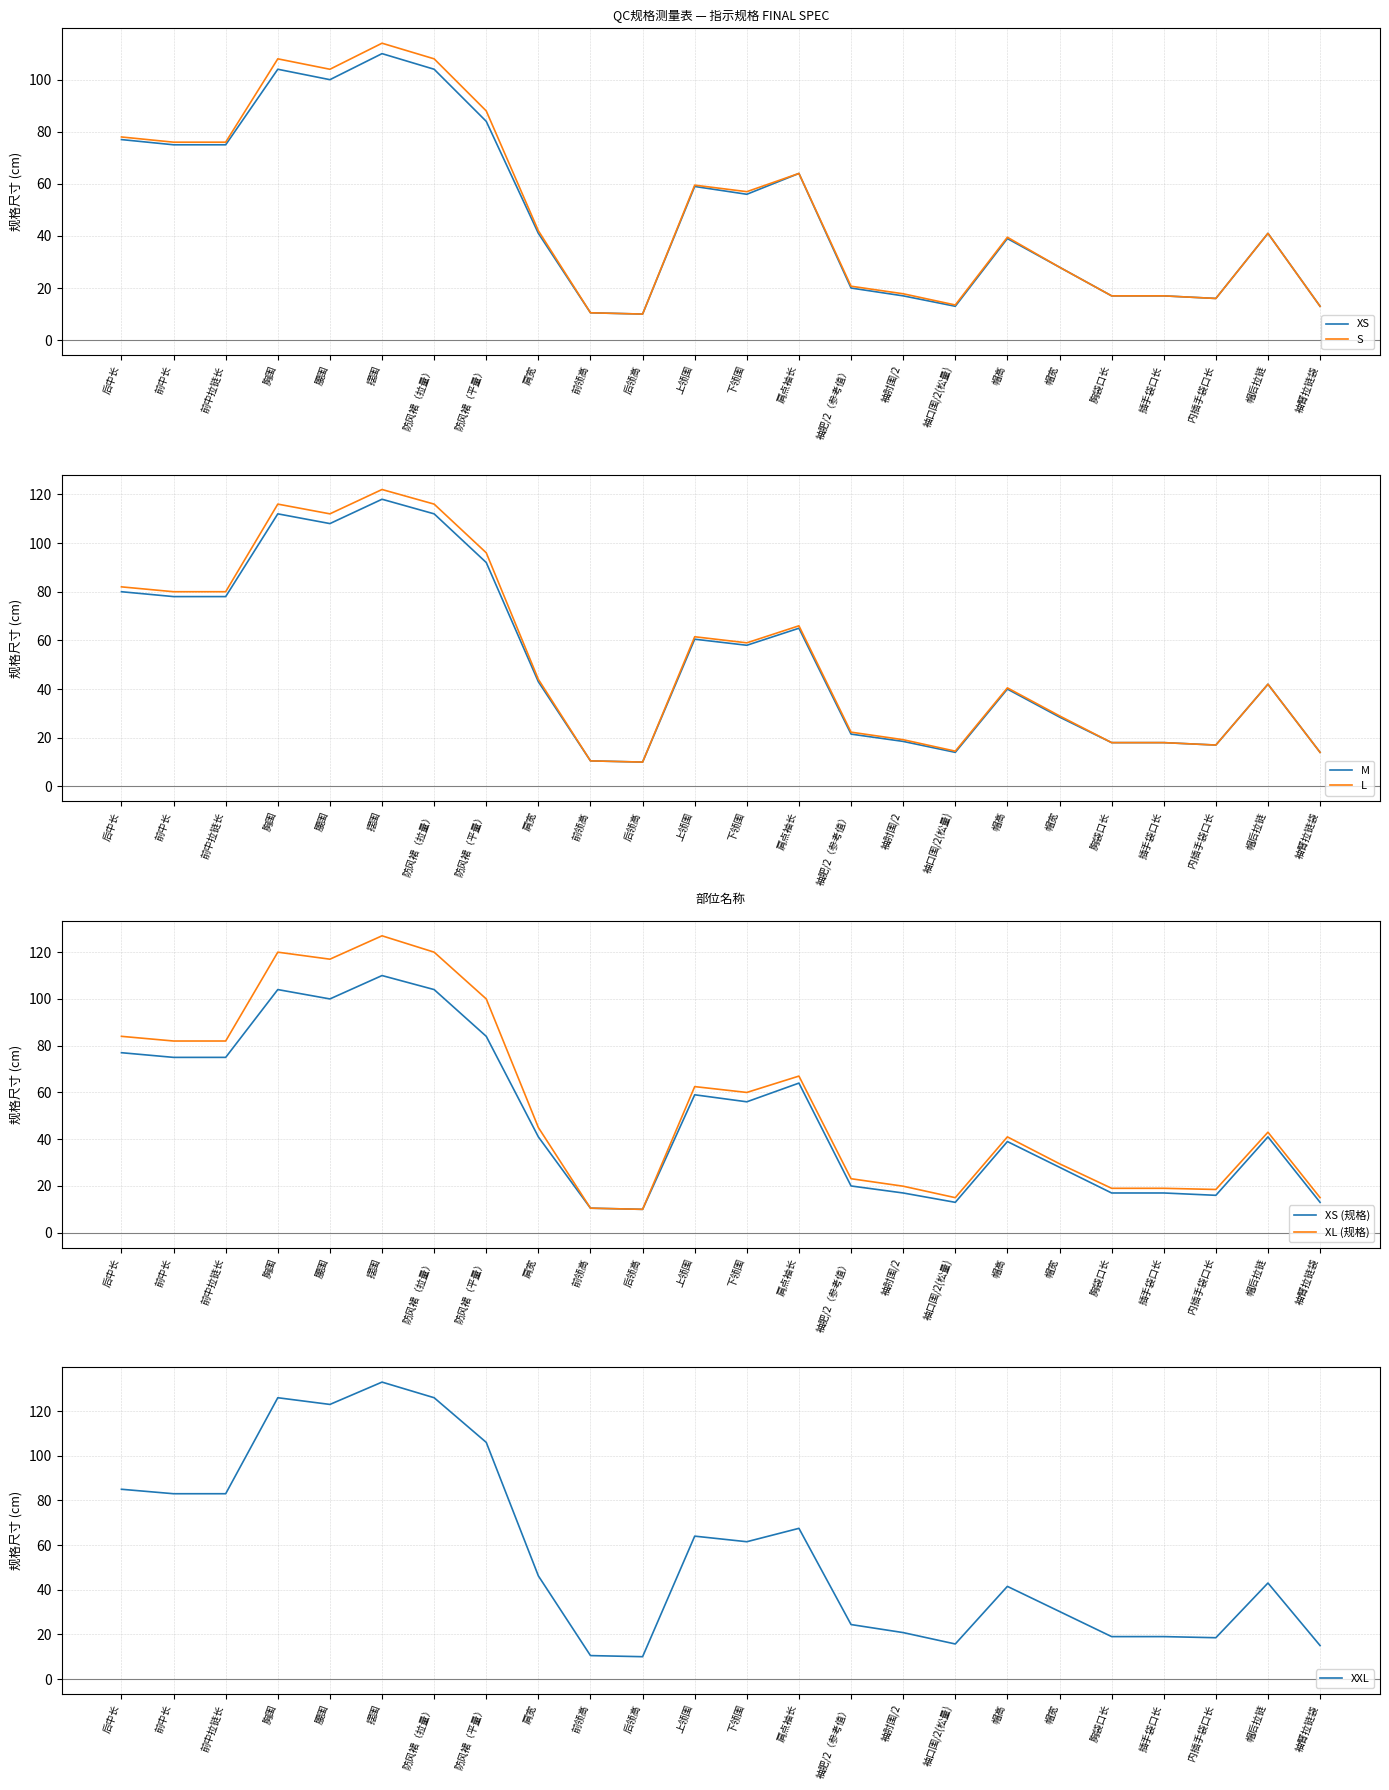

Which series has the largest total across all categories?

XXL